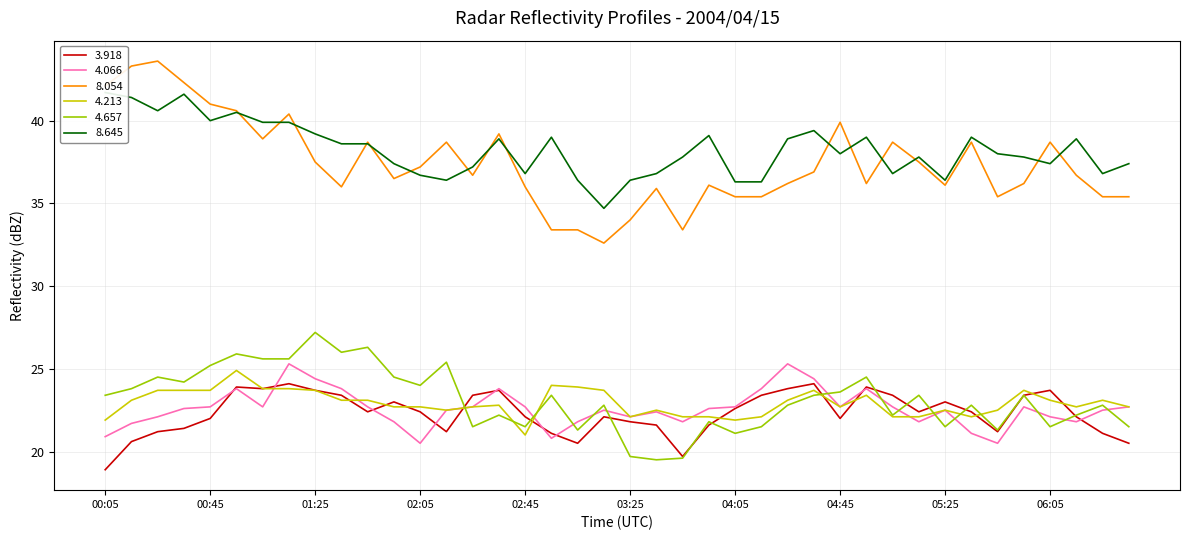

Where does the 8.645 series first go above 38?

00:05